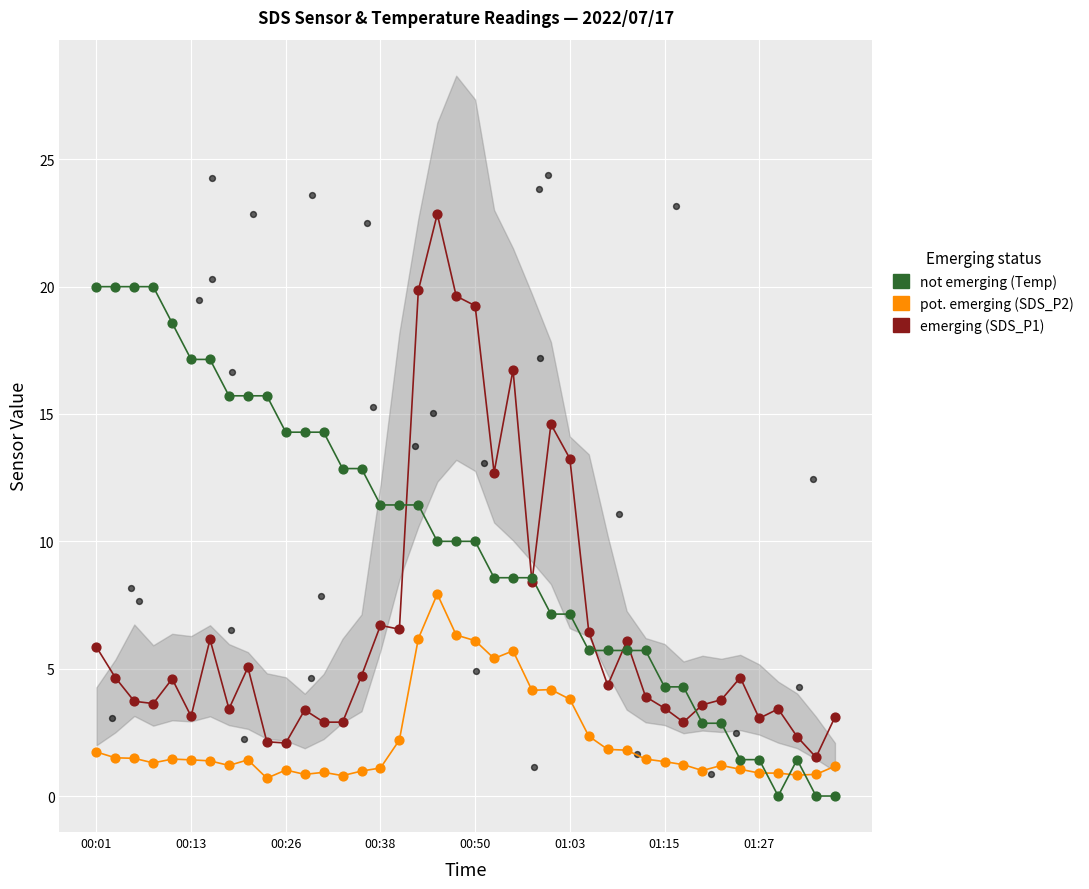

Which series has the widest spread of Y values?

SDS_P1 (emerging)